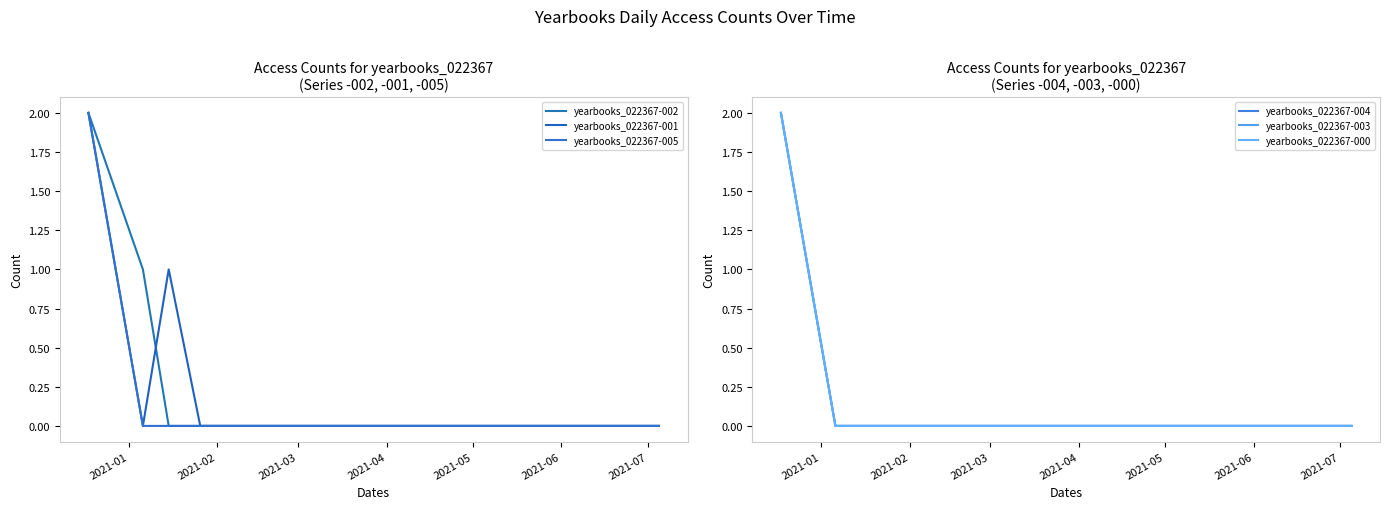

Is it true that yearbooks_022367-004 equals -1 at 14?

False